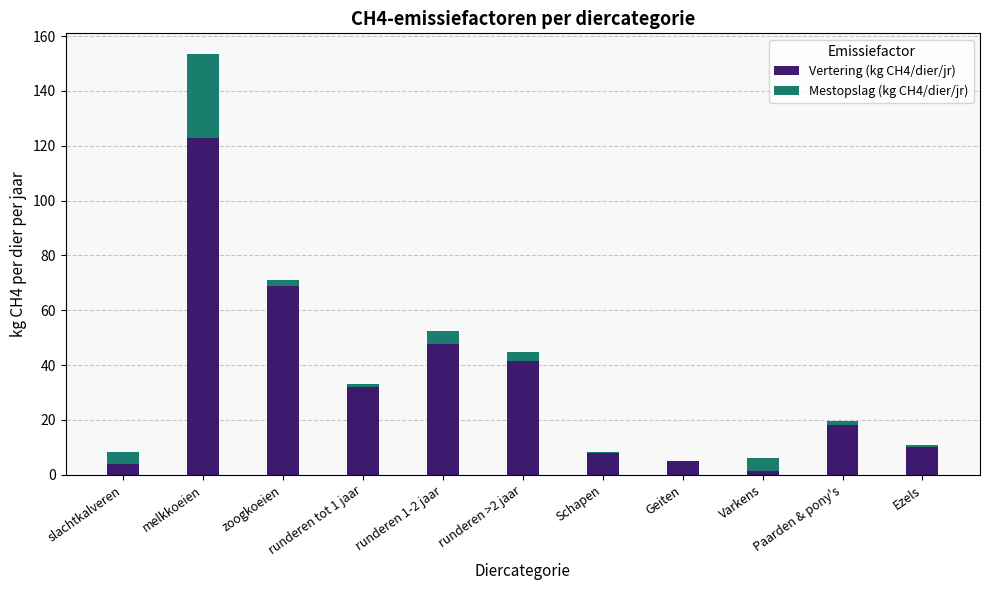

At which label does Vertering (kg CH4/dier/jr) reach its peak?

melkkoeien